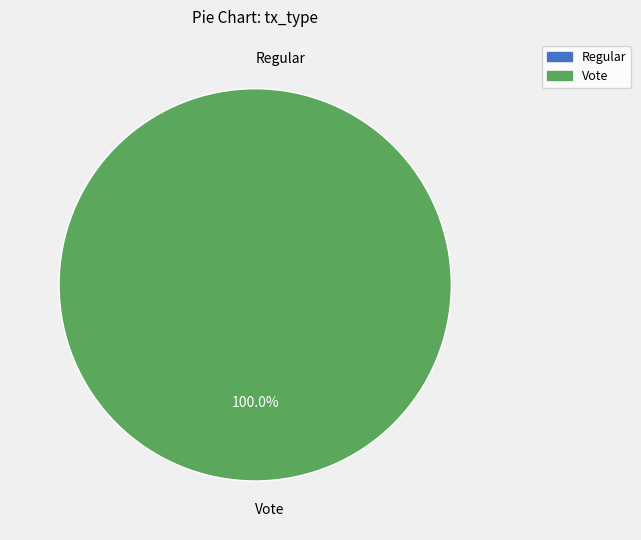

Do Vote and Regular together represent more than half of the pie?

Yes